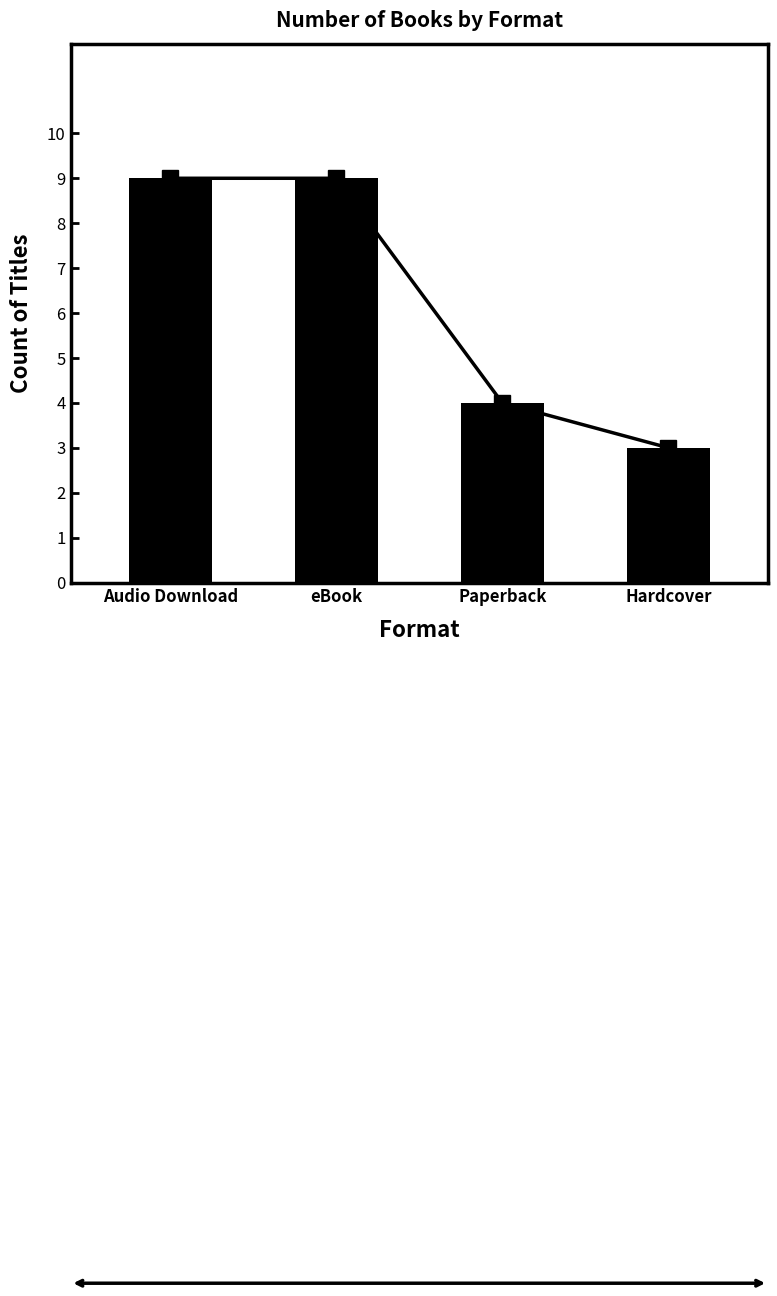

Between Paperback and Hardcover, which is larger?

Paperback